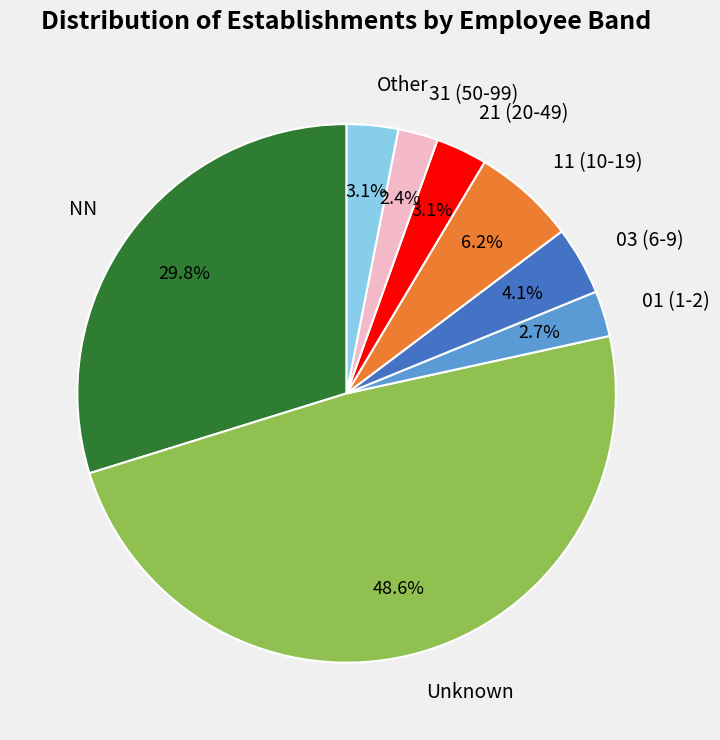

Is it true that Other is 3% of the pie?

True